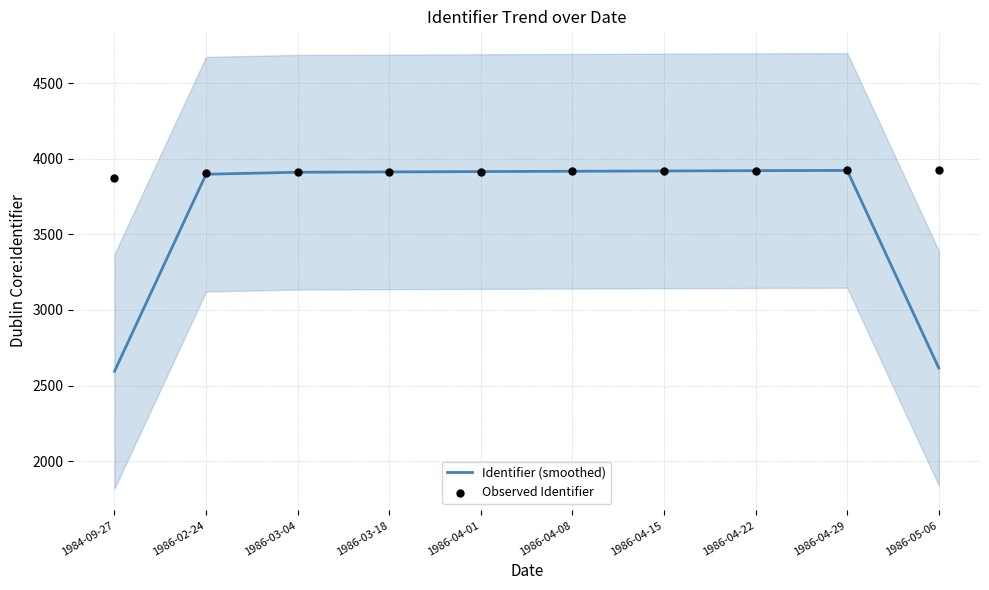

At how many categories does at least one series exceed 3419?

10